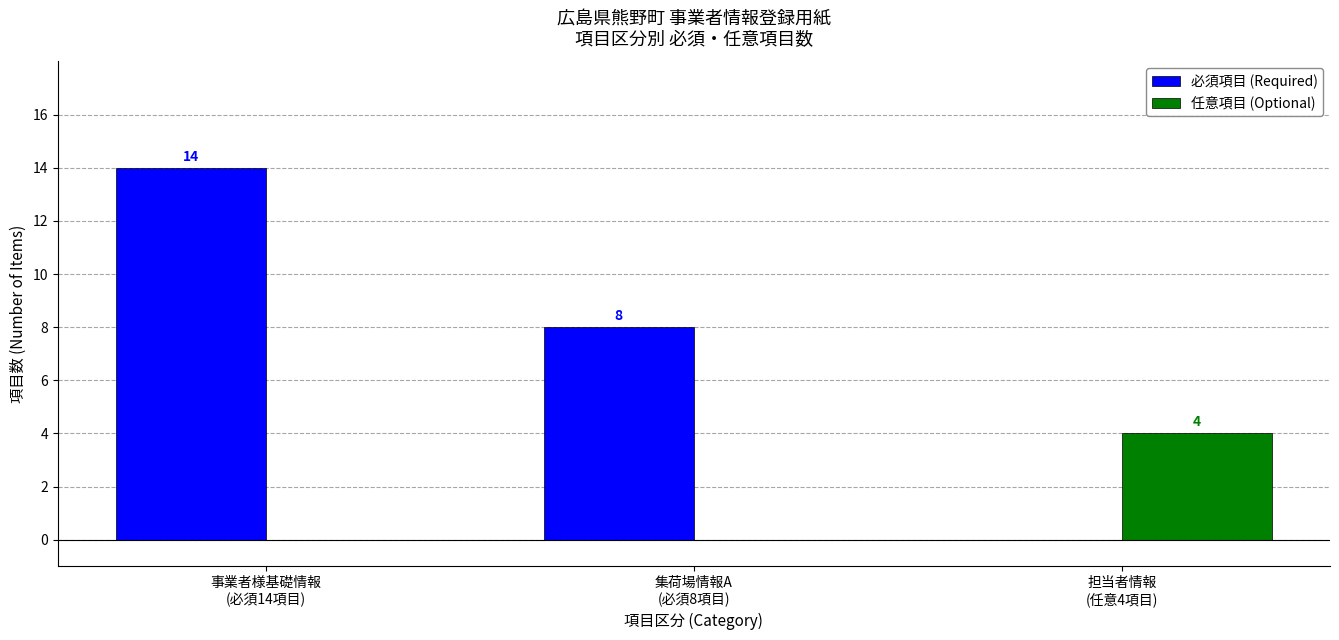

The value of 任意項目 (Optional) at 集荷場情報A
(必須8項目) is 0. True or false?

True